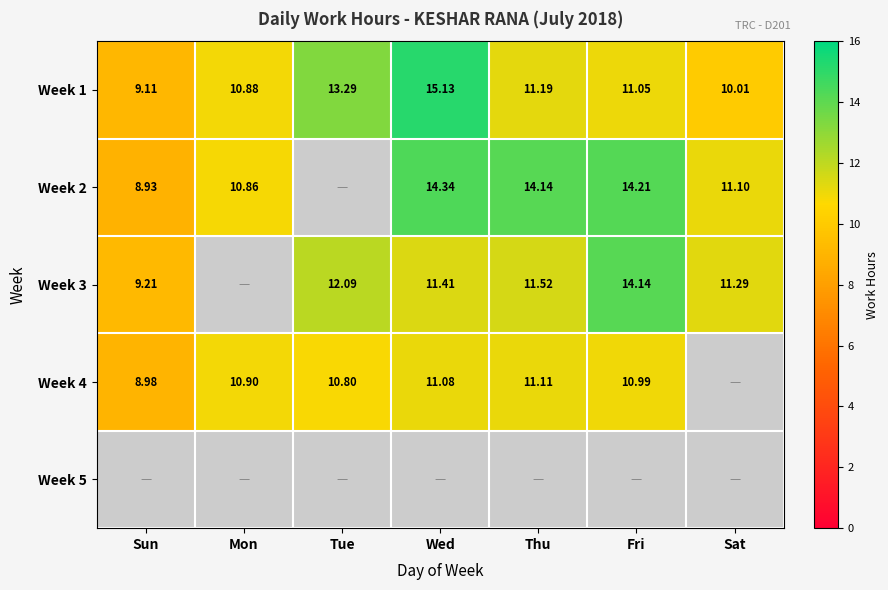

Where is Week 1 nearest to the value 12?

Thu